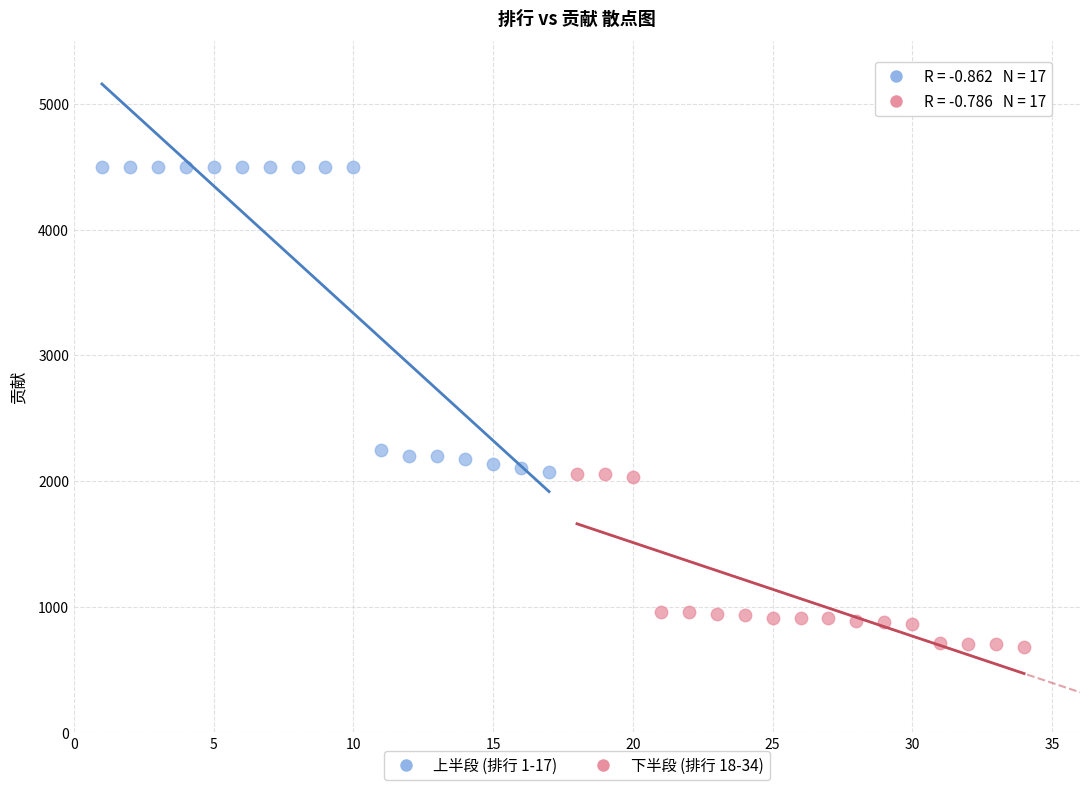

Which series contains the highest Y value?

上半段 (排行 1-17)